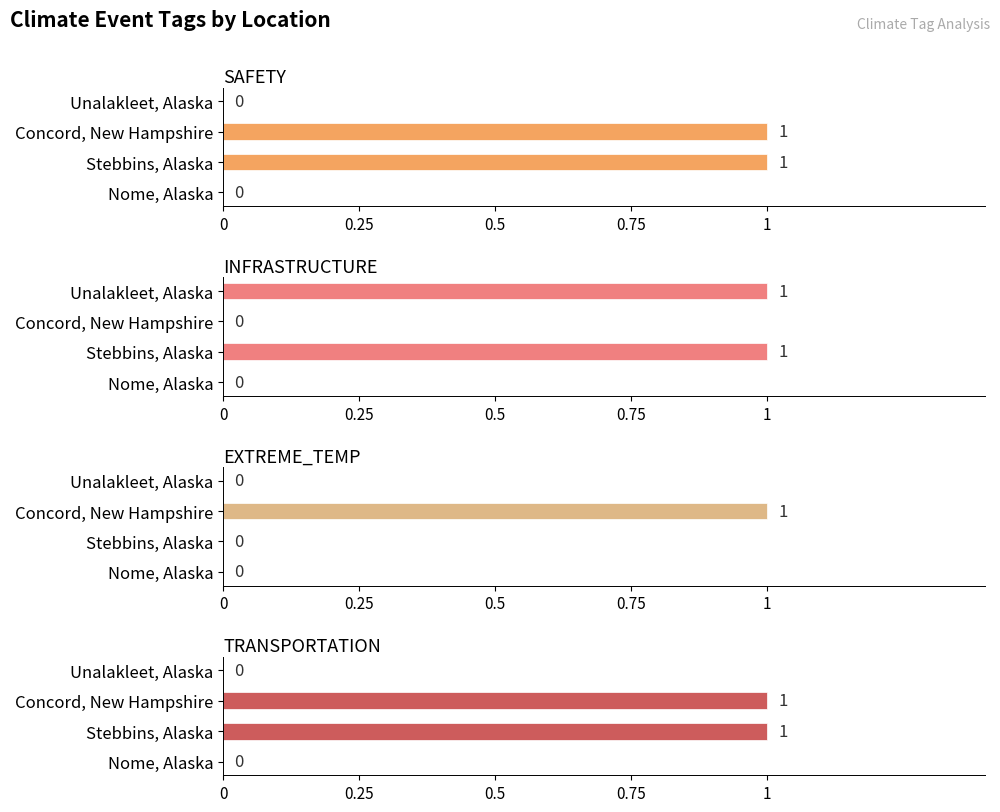

What is the maximum value shown in the chart?

1